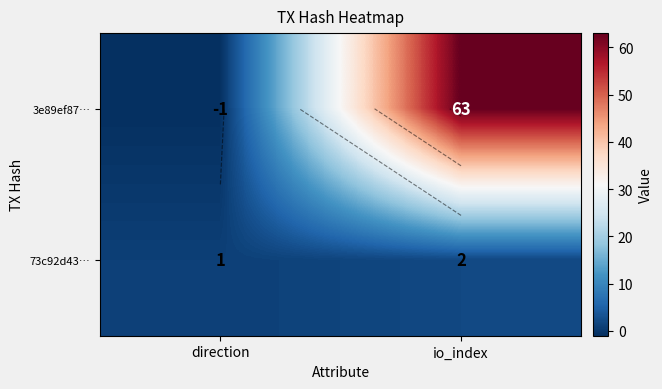

How many data points in 3e89ef87… are less than 63?

1